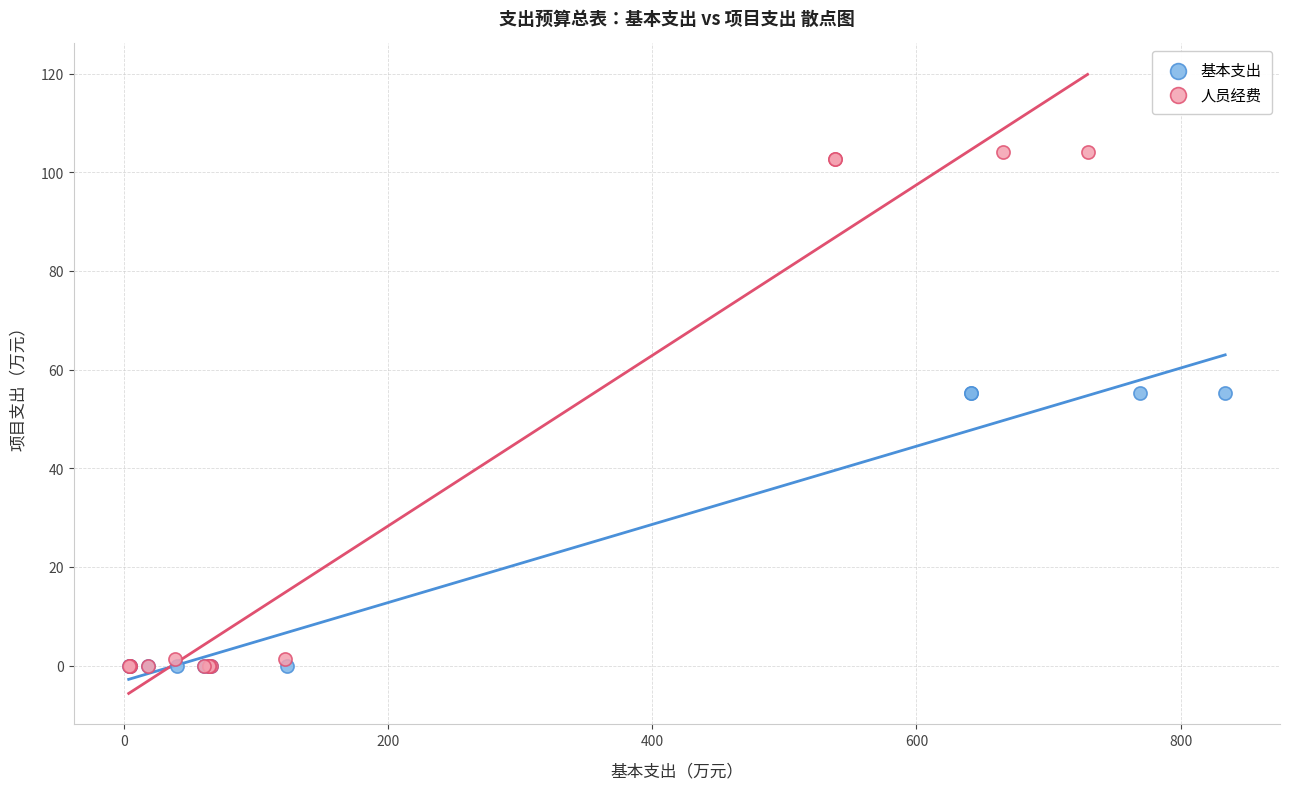

Which series reaches the maximum Y coordinate?

人员经费